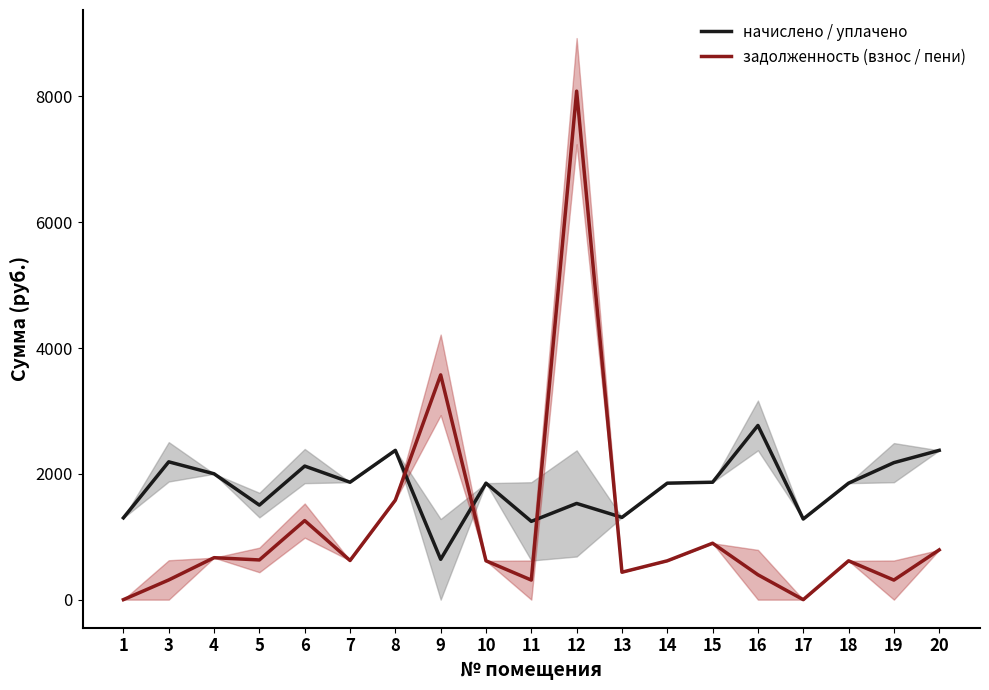

At which category is the sum across all series the highest?

12